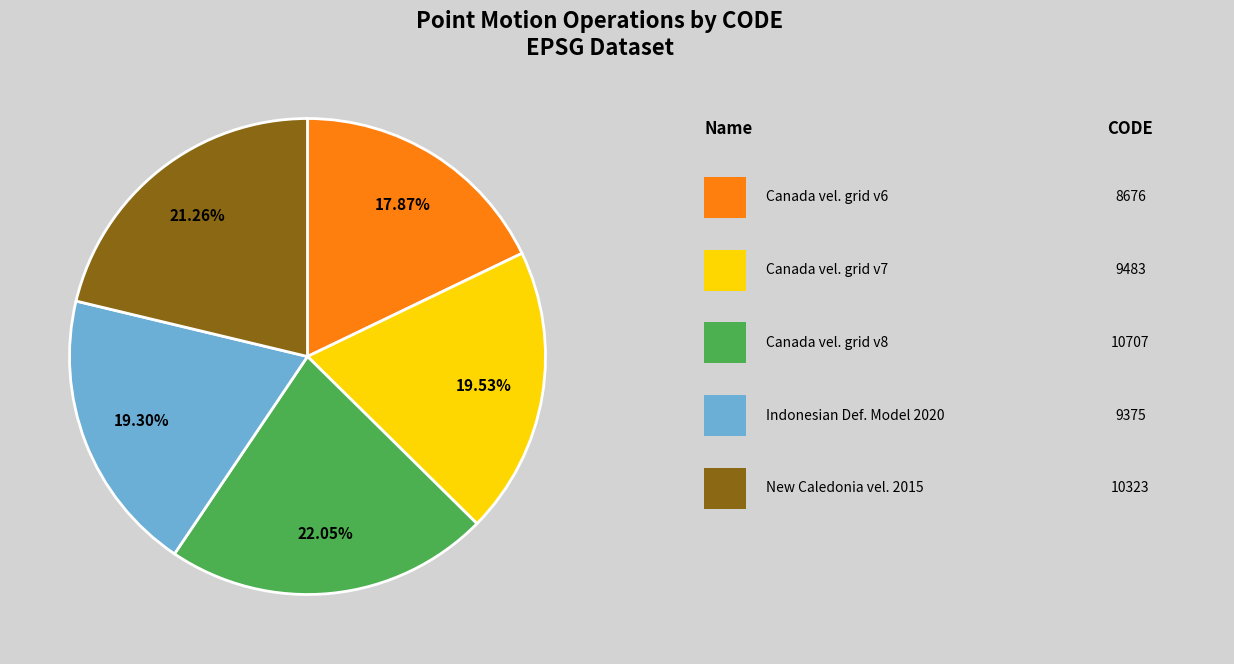

Does any single category account for the majority?

No